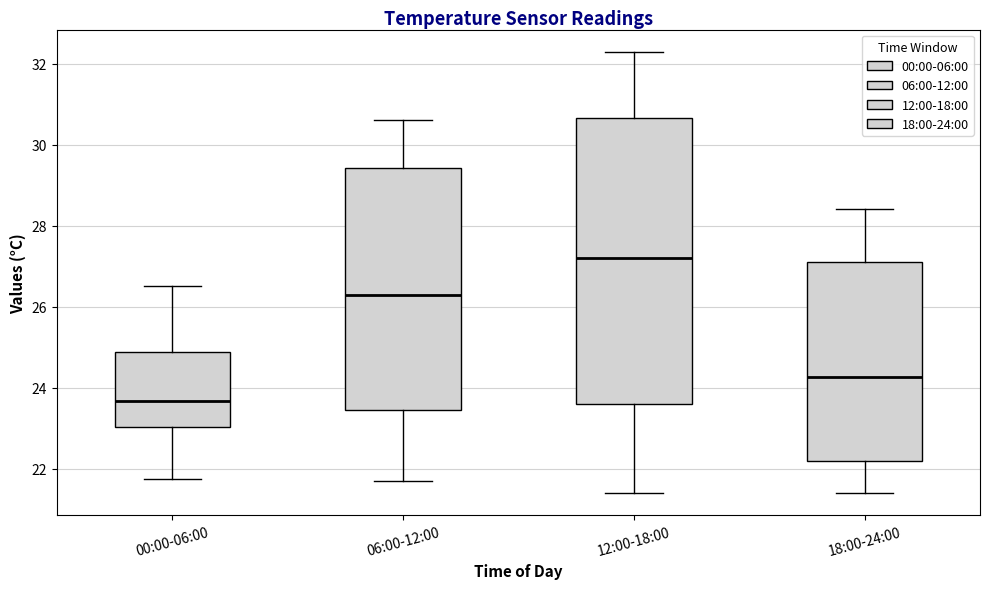

Reading left to right, read every box against the y-axis: the position of its median line, the range the box covers, and the ends of its whiskers. The values are not printed on the chart, so give them approximately, as read against the axis.

00:00-06:00: median 23.6, box 23.0 to 24.8, whiskers 21.8 to 26.6
06:00-12:00: median 26.4, box 23.4 to 29.4, whiskers 21.8 to 30.6
12:00-18:00: median 27.2, box 23.6 to 30.6, whiskers 21.4 to 32.4
18:00-24:00: median 24.2, box 22.2 to 27.2, whiskers 21.4 to 28.4